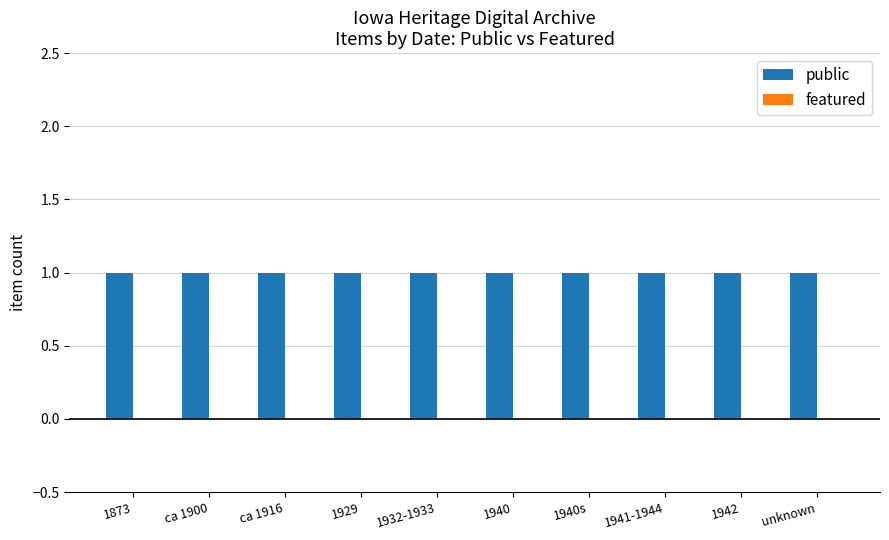

Does the chart contain stacked bars?

No